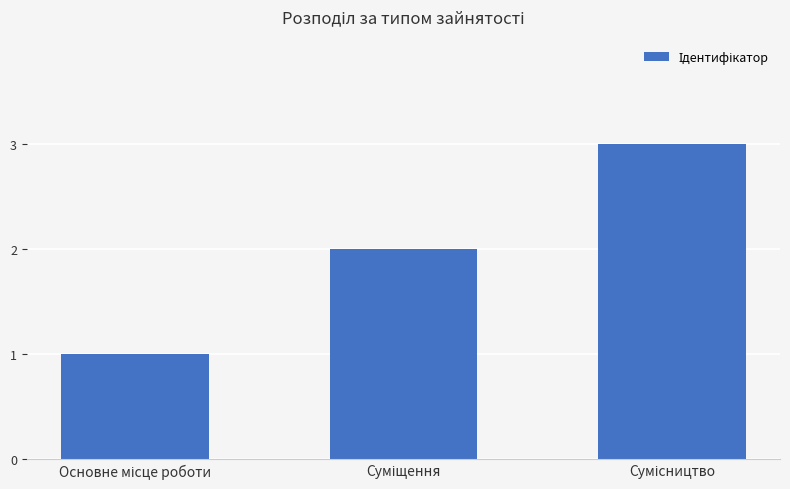

What is the maximum value shown in the chart?

3